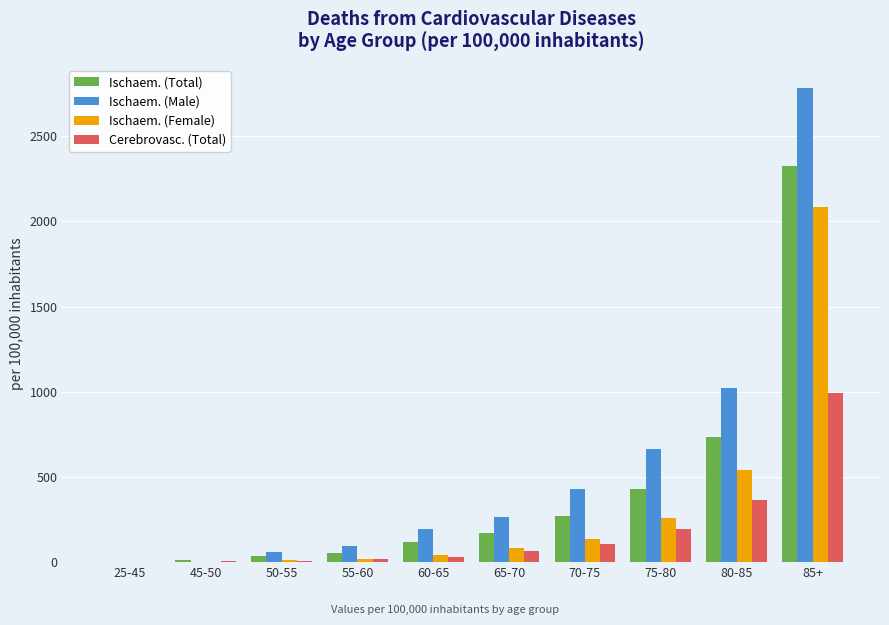

What is the maximum value shown in the chart?

2779.6